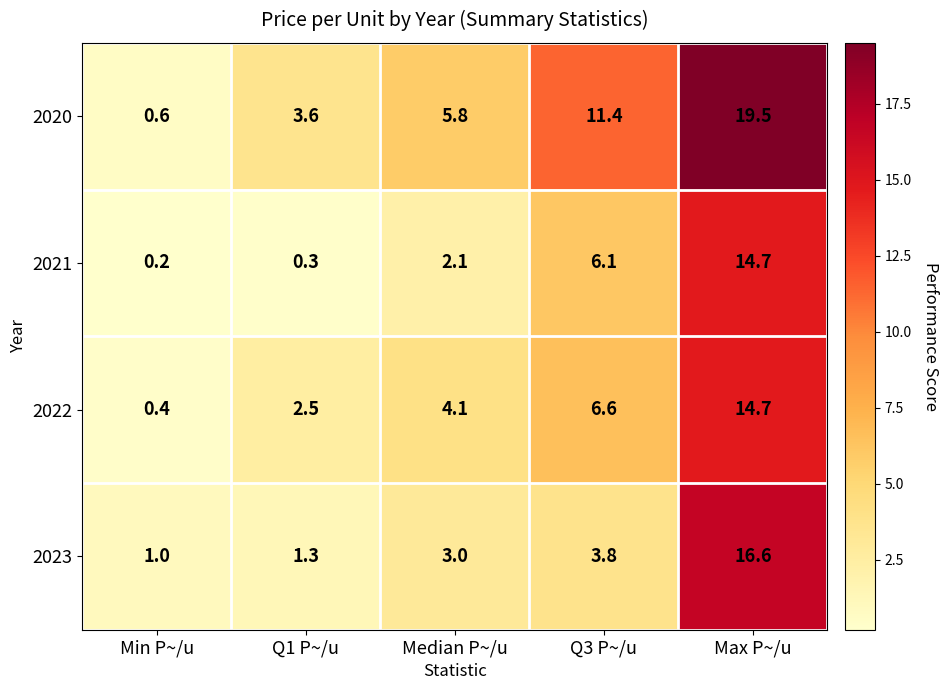

Rank the categories by 2020 value from highest to lowest.

Max P~/u, Q3 P~/u, Median P~/u, Q1 P~/u, Min P~/u